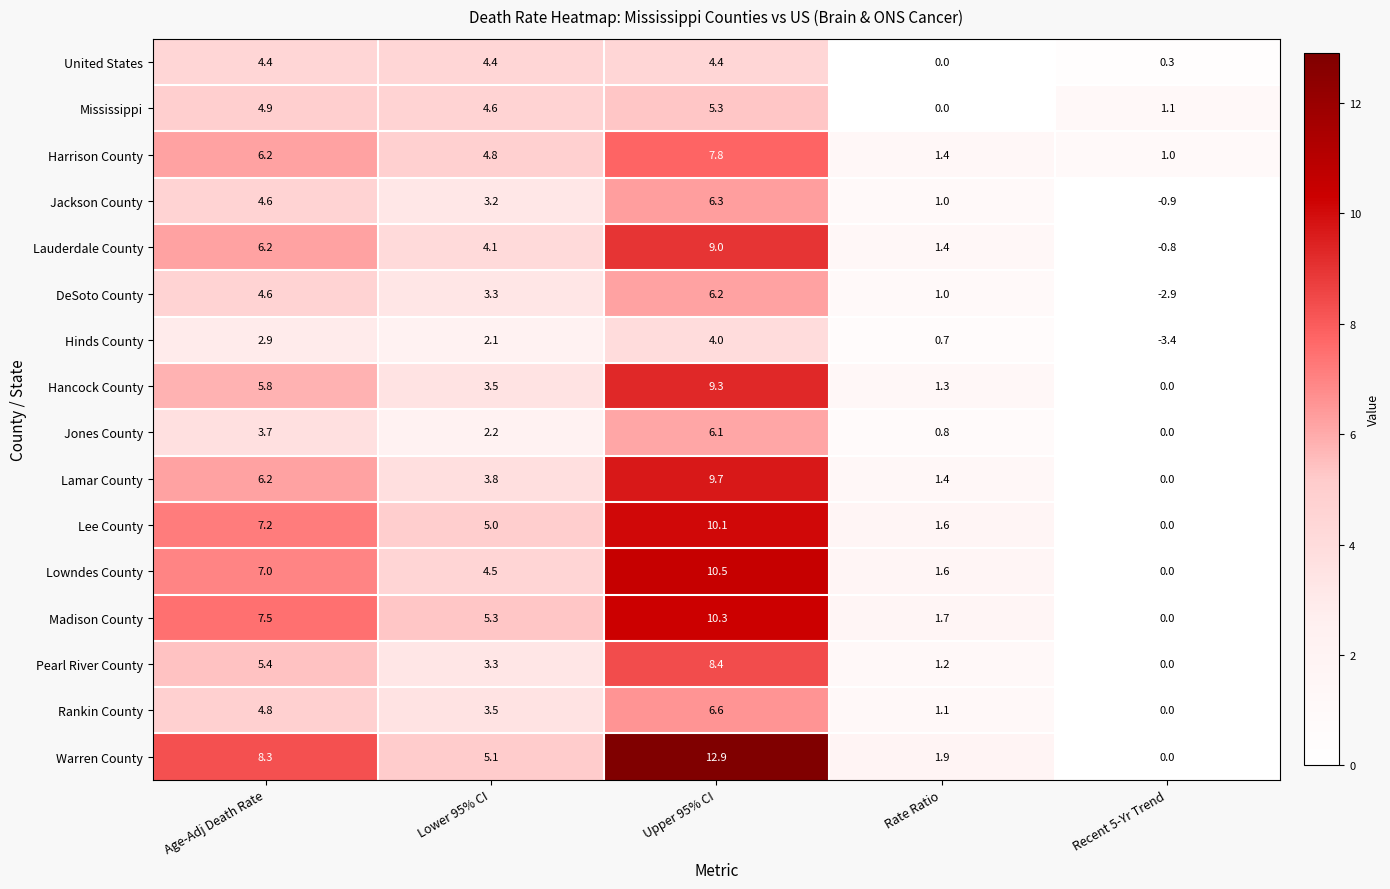

At which label is Lee County closest to 5?

Lower 95% CI